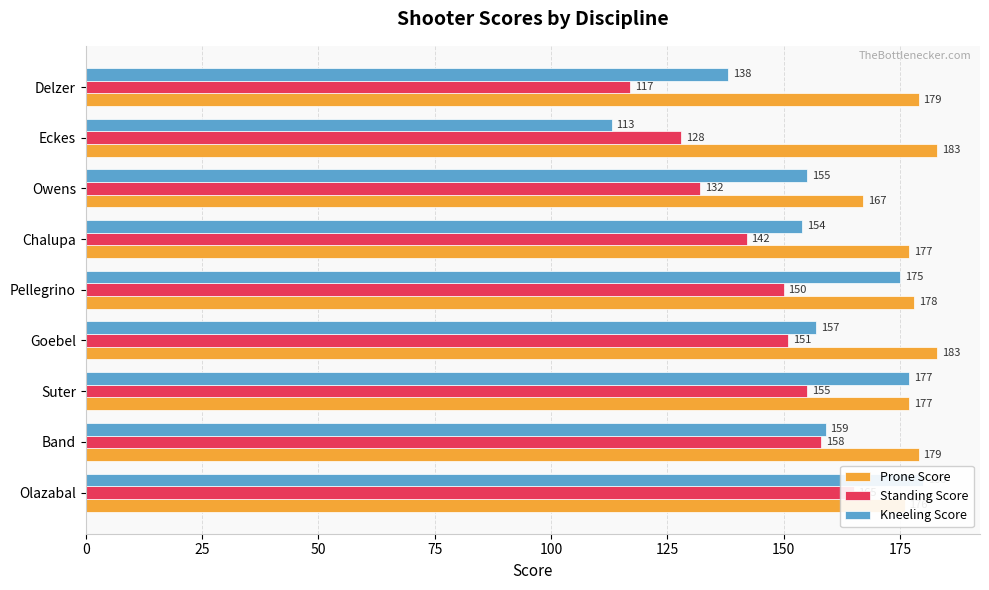

How many bars are there in total?

27